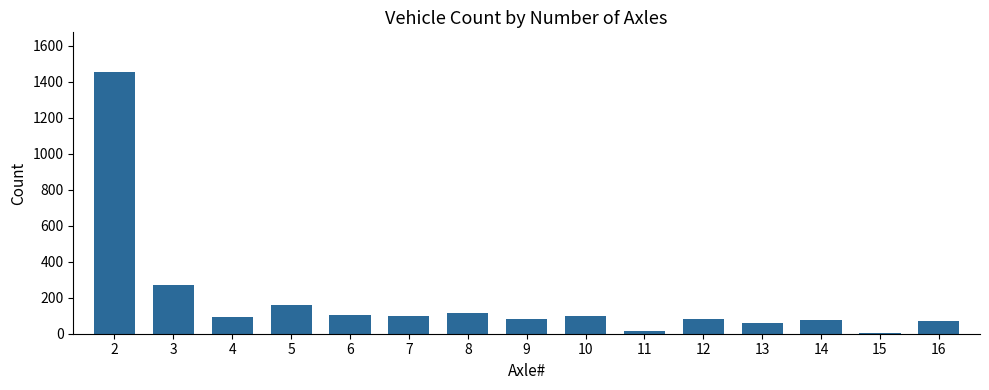

Approximately how many times larger is the value at 13 compared to 9?

0.8